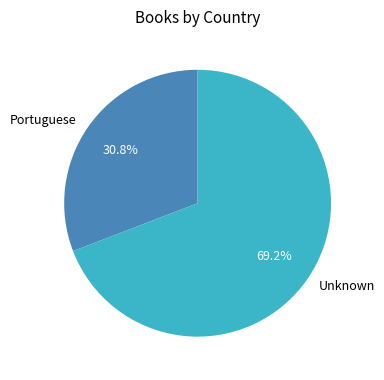

What is the ratio of the value at Unknown to the value at Portuguese?

2.2